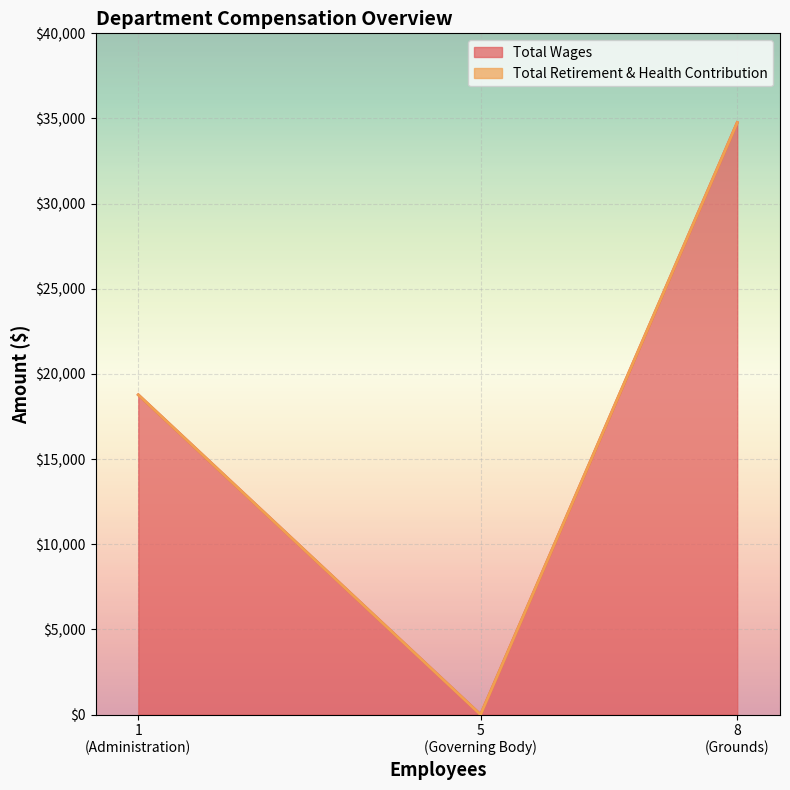

What is the highest value of the Total Wages series?

34764